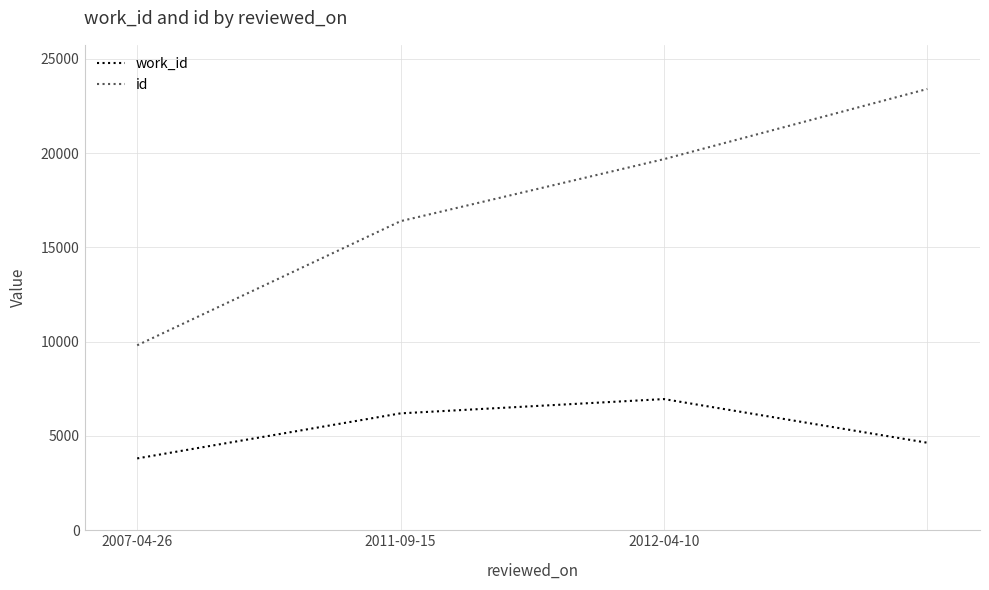

True or false: work_id has more than 0 points higher than both neighbors.

True